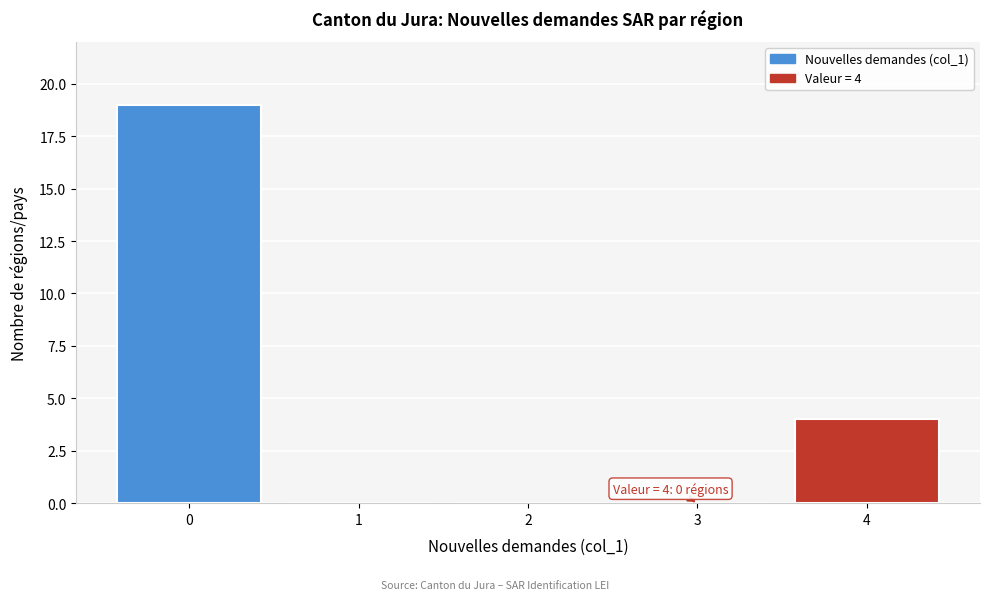

Reading left to right, extract all data points from this chart.

0=19	1=0	2=0	3=0	4=4